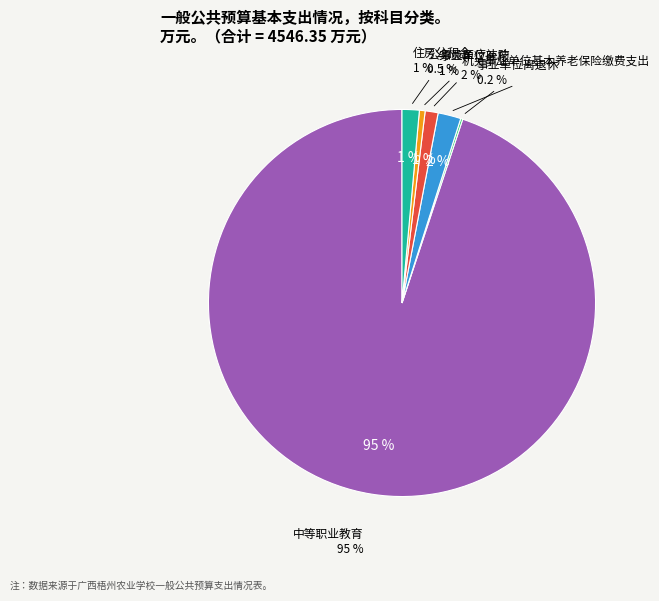

How many segments does this pie chart have?

6